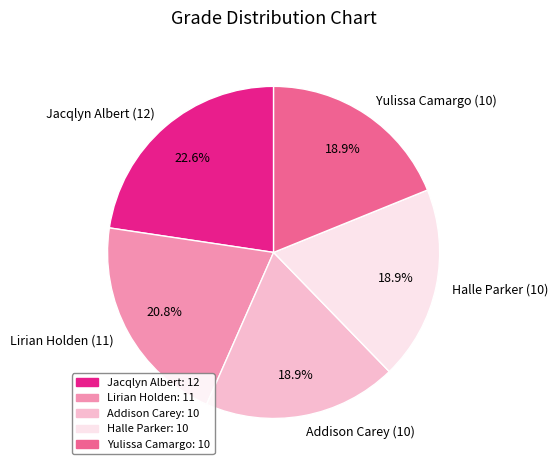

What percentage is the Addison Carey slice, to the nearest percent?

19%